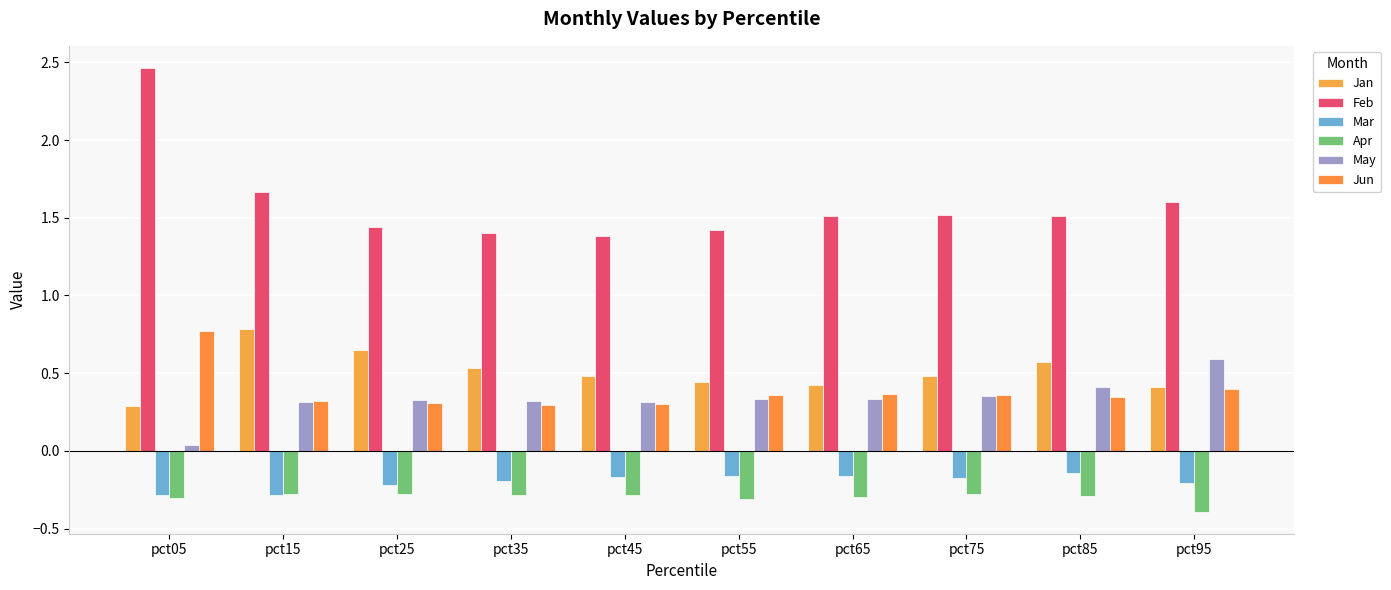

Is the value of Jun at pct55 greater than the value of Jan at pct95?

No